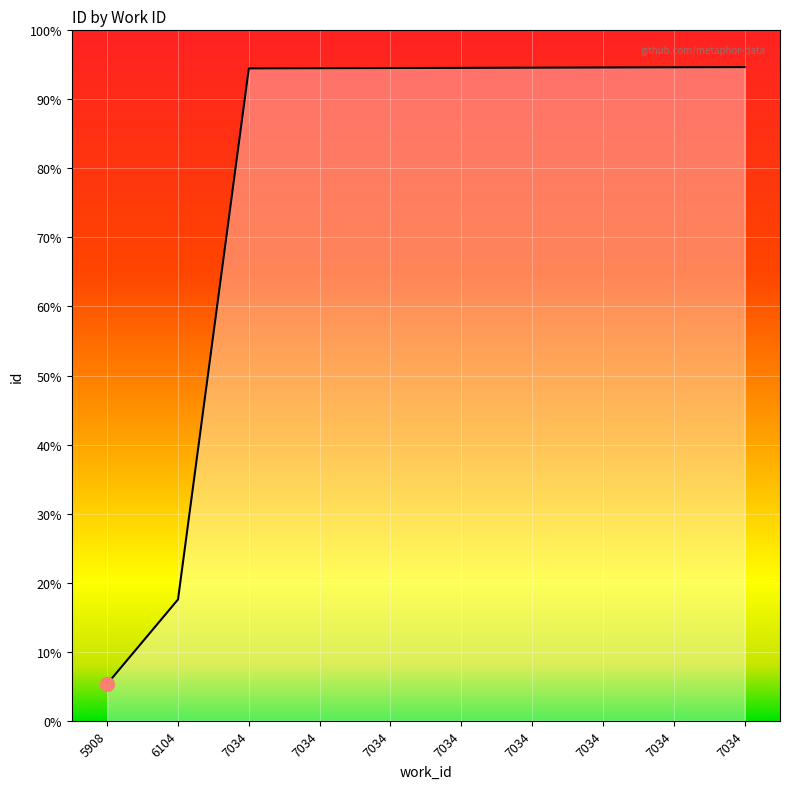

True or false: the data shows 4661 at 7034.

False